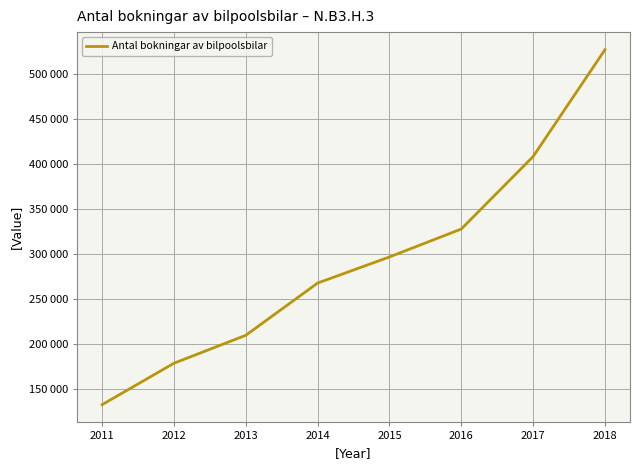

What is the value of the 3rd point from the left?

210000